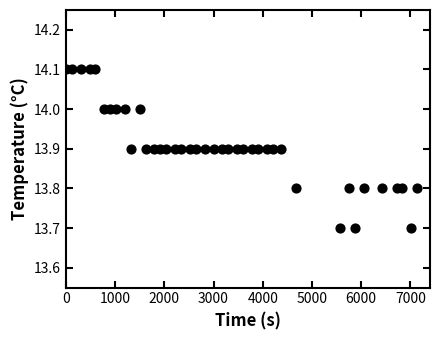

What is the range of X values (max minus min)?

7140.0